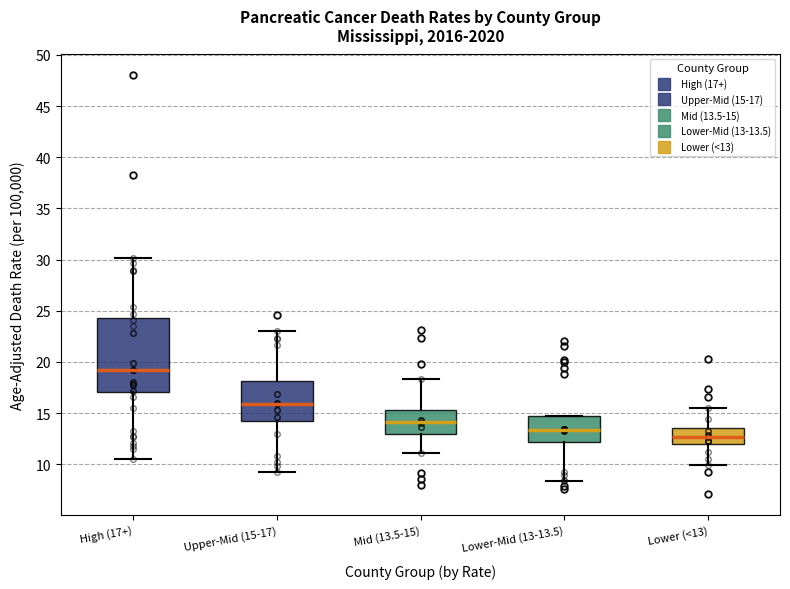

Which box's median line is the lowest?

Lower (<13)